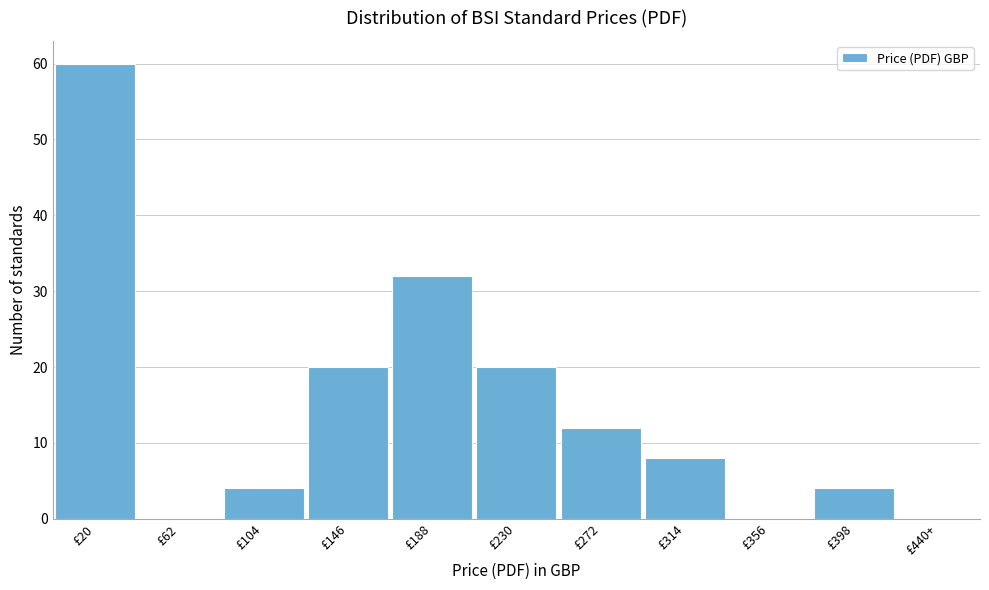

Reading left to right, list all the values displayed in this chart.

£20=60	£62=0	£104=4	£146=20	£188=32	£230=20	£272=12	£314=8	£356=0	£398=4	£440+=0